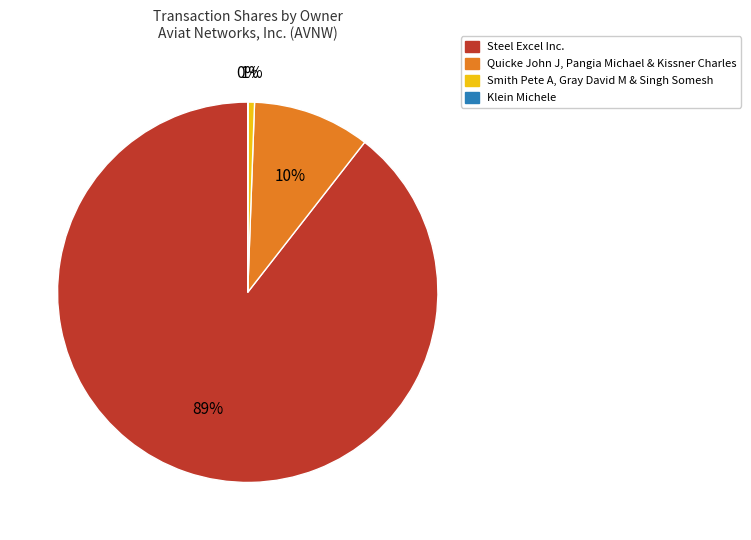

To the nearest percent, what is the difference between the largest and smallest slice percentages?

89%